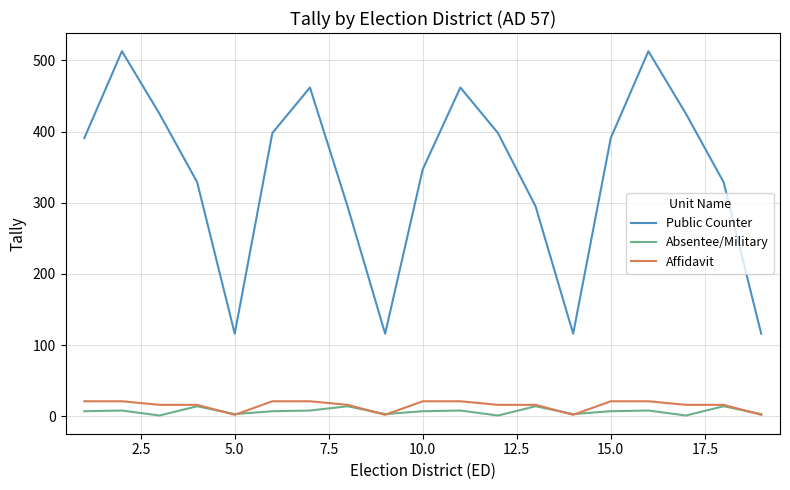

What is the maximum value shown in the chart?

513